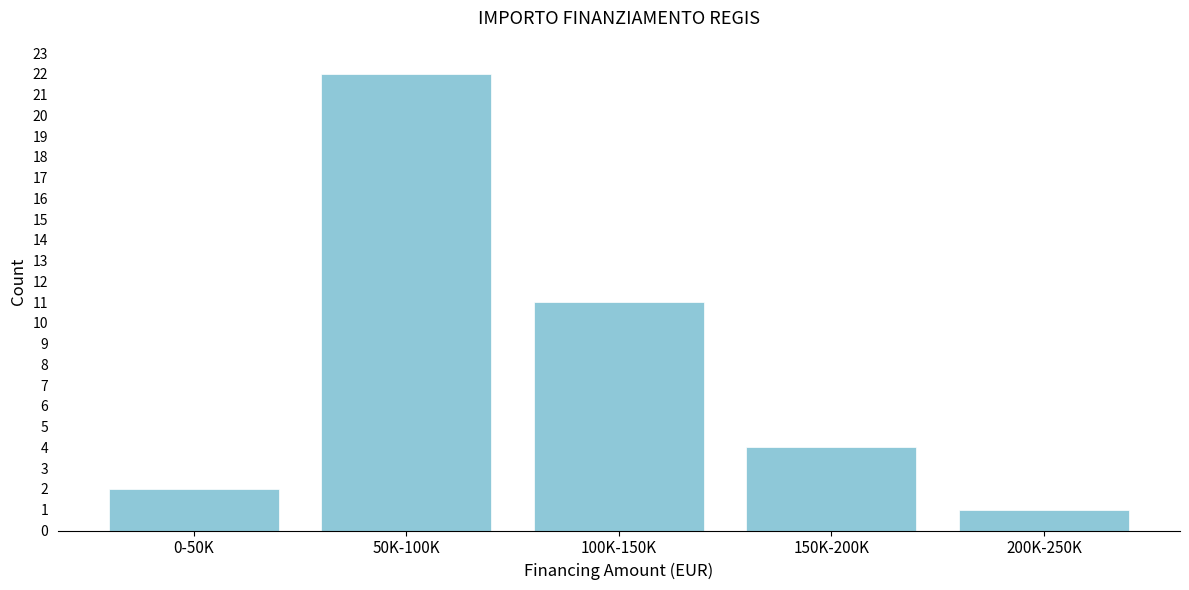

Reading right to left, transcribe all the data shown in this chart.

1	4	11	22	2